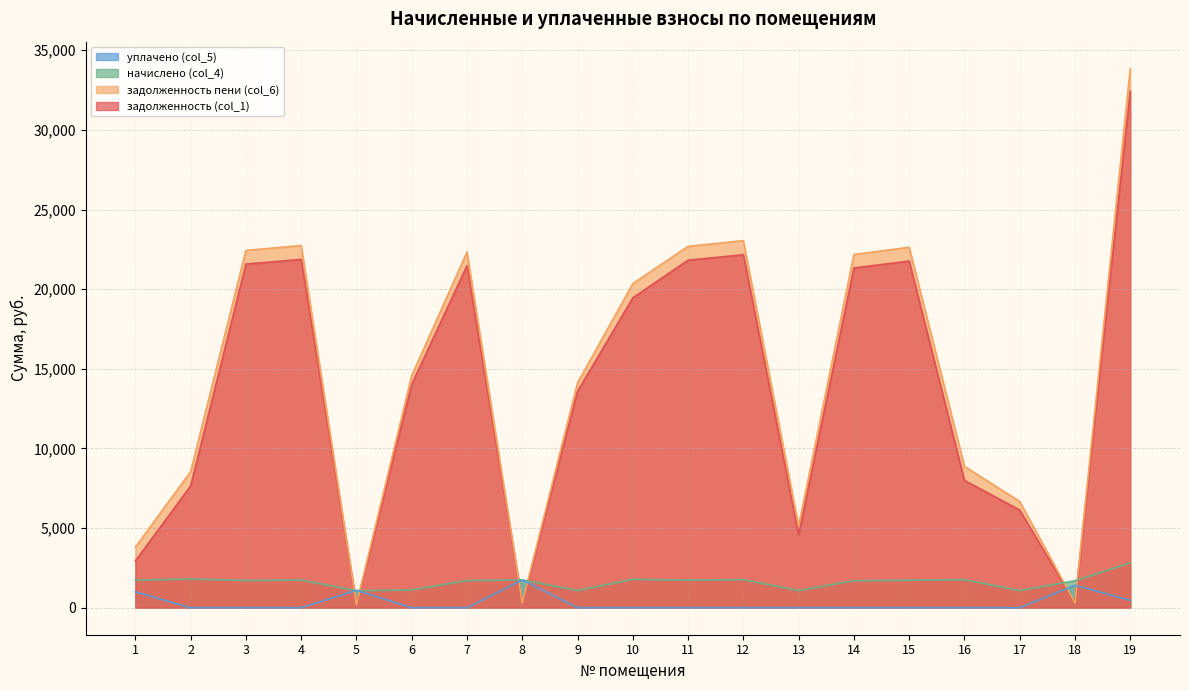

In начислено (col_4), how many points are higher than both neighbors (excluding endpoints)?

6